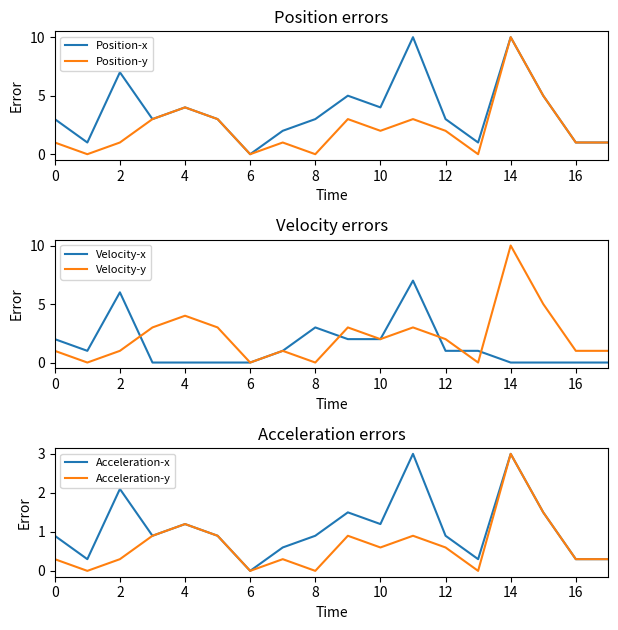

How many values in the Velocity-x series exceed 1?

6